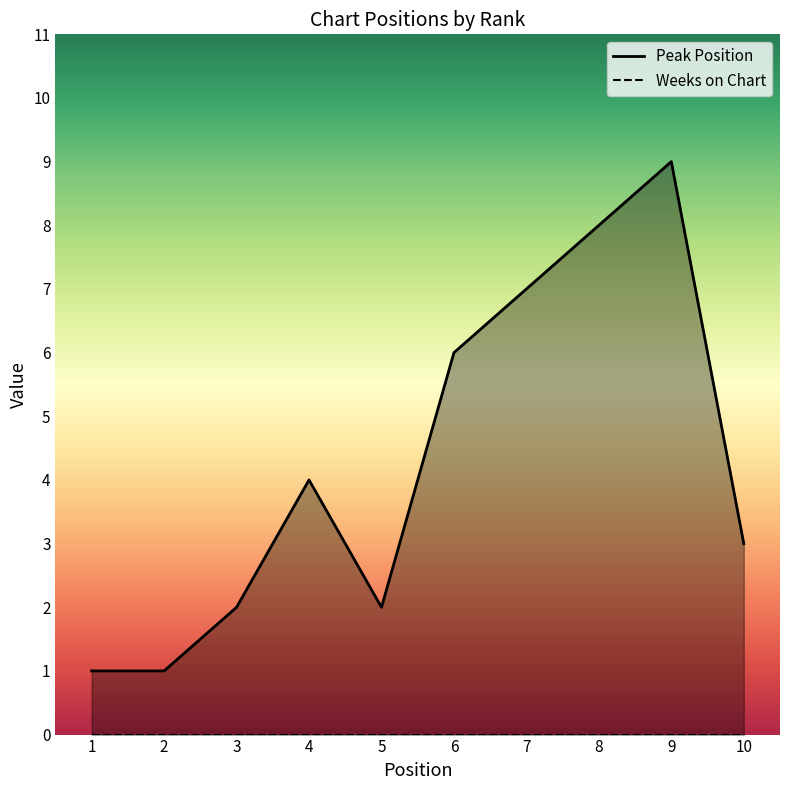

What is the change in value from 5 to 10?

+1